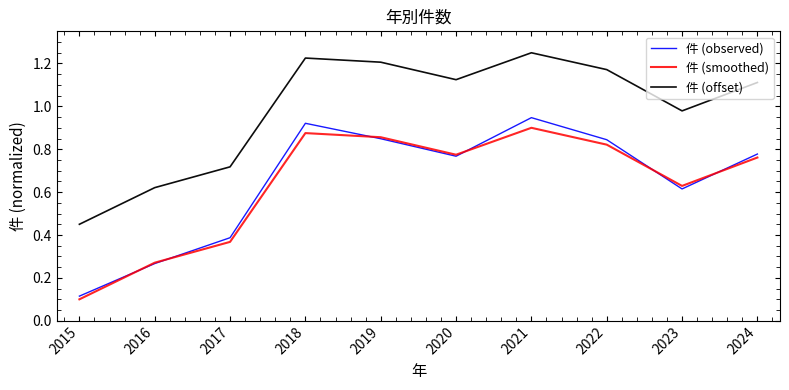

True or false: 件 (observed) and 件 (offset) cross at least once.

False